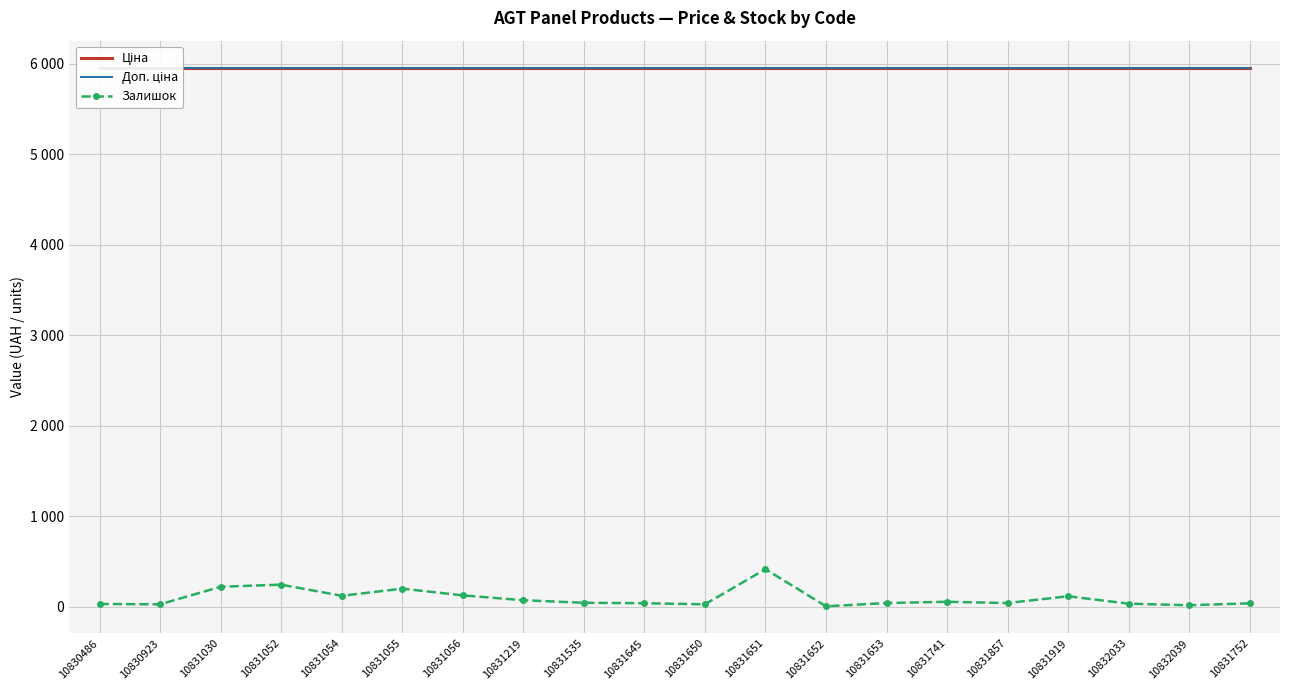

Where is Доп. ціна nearest to the value 5954?

10830486